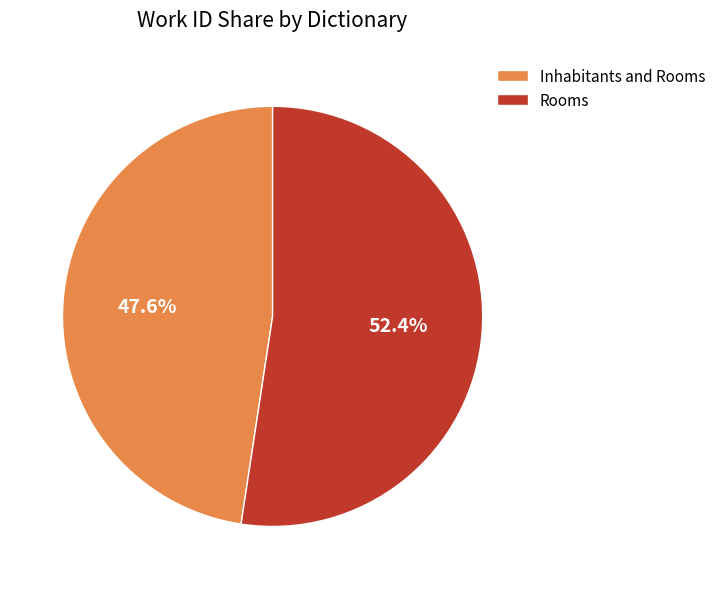

Between Rooms and Inhabitants and Rooms, which is larger?

Rooms